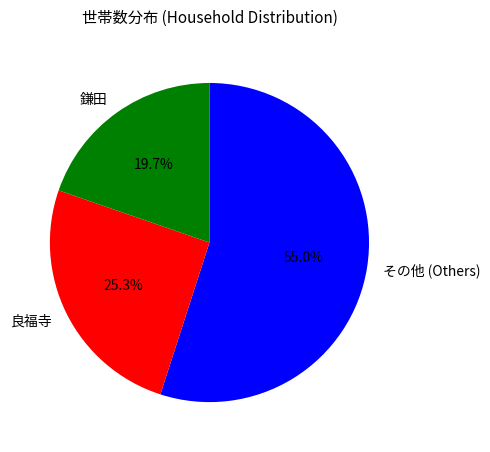

What is the smallest slice in the pie chart?

鎌田